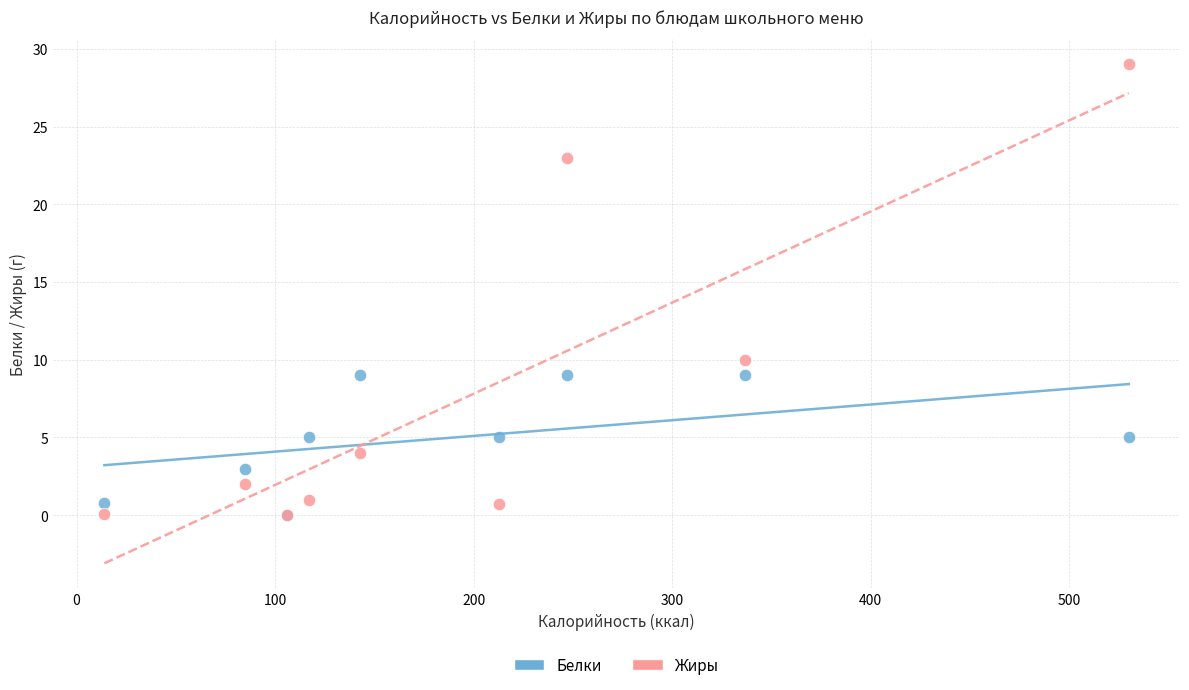

Across all series, what Y value is closest to 14?

10.0